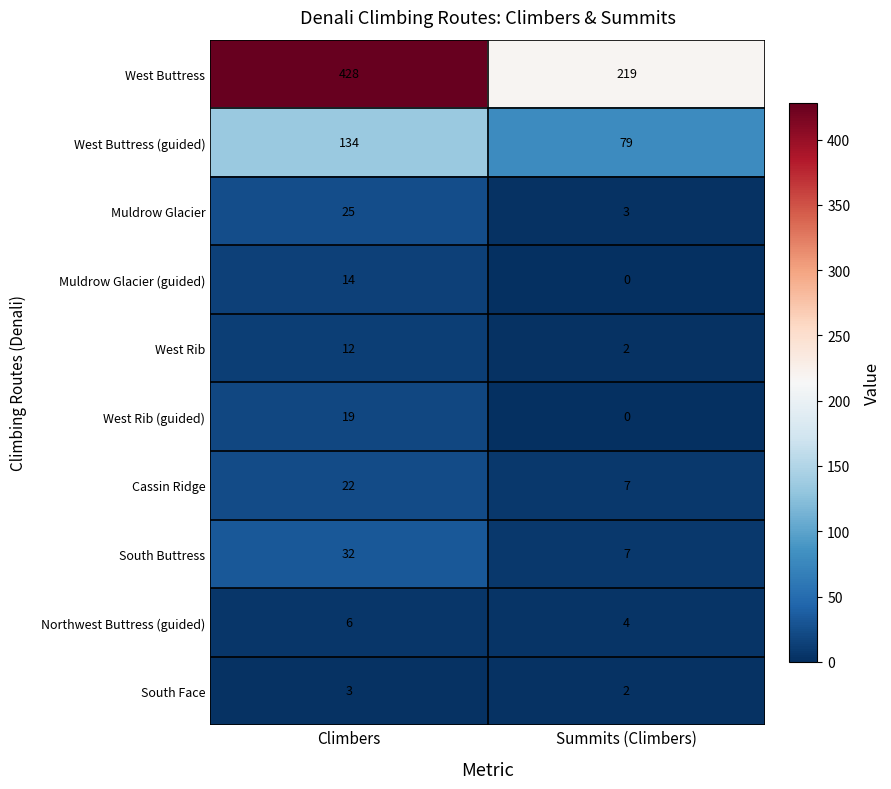

What is the approximate value of Muldrow Glacier (guided) at Climbers?

14